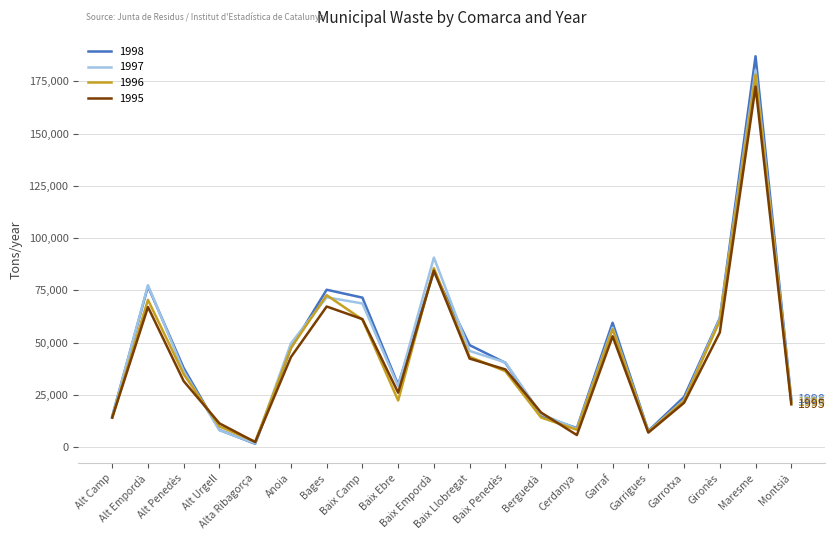

Which series has the largest range (max minus min)?

1998